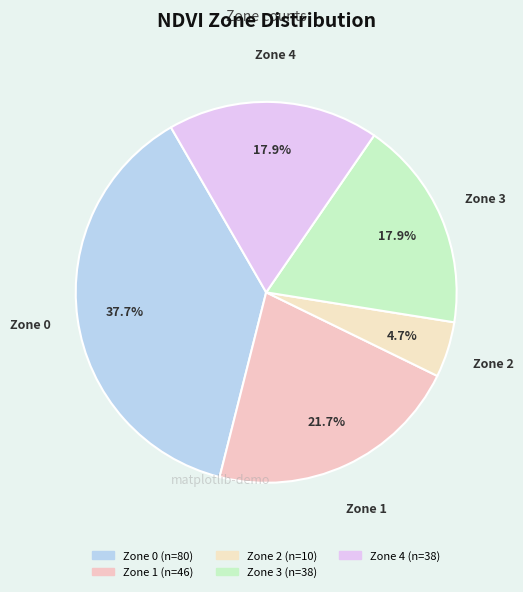

What is the change in value from Zone 1 to Zone 2?

-36